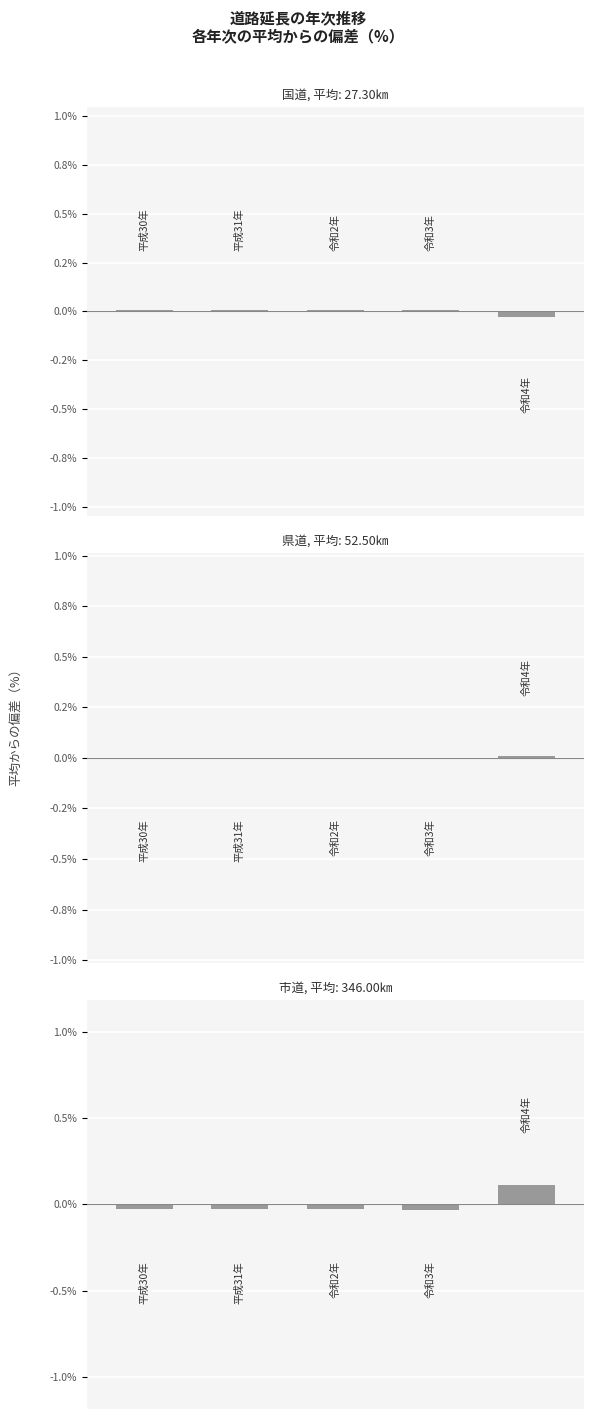

At how many categories does at least one series exceed 0?

5